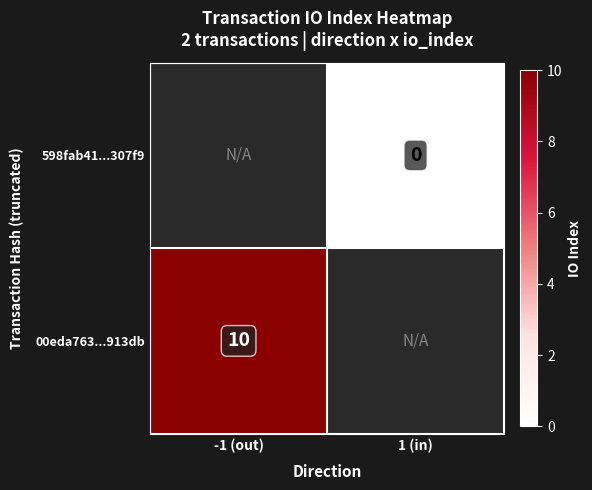

The 00eda763...913db series shows 10 at -1 (out). True or false?

True